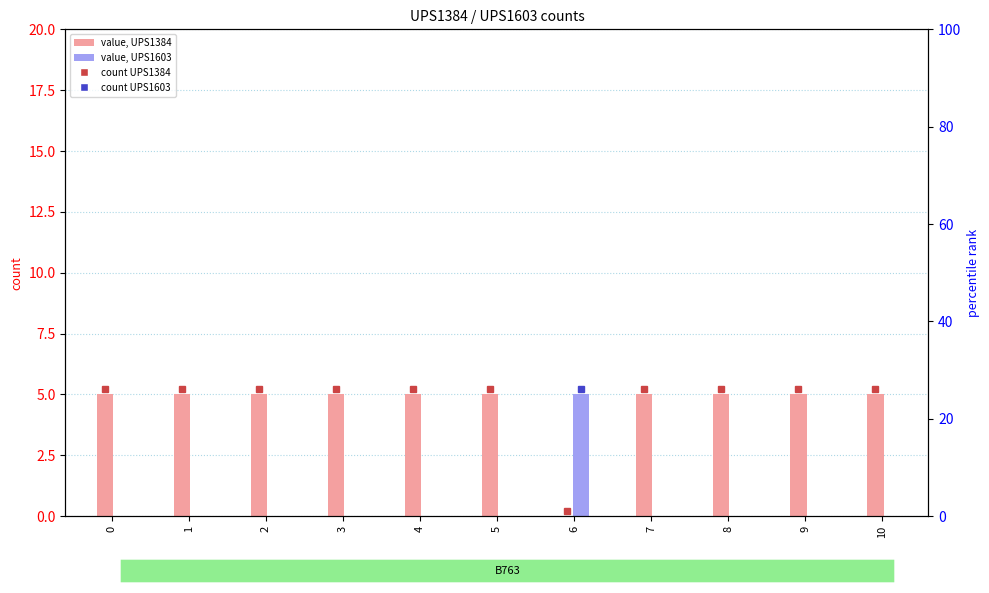

Reading left to right, extract all data points from this chart.

UPS1384 count: 0=5	1=5	2=5	3=5	4=5	5=5	6=0	7=5	8=5	9=5	10=5
UPS1603 count: 0=0	1=0	2=0	3=0	4=0	5=0	6=5	7=0	8=0	9=0	10=0